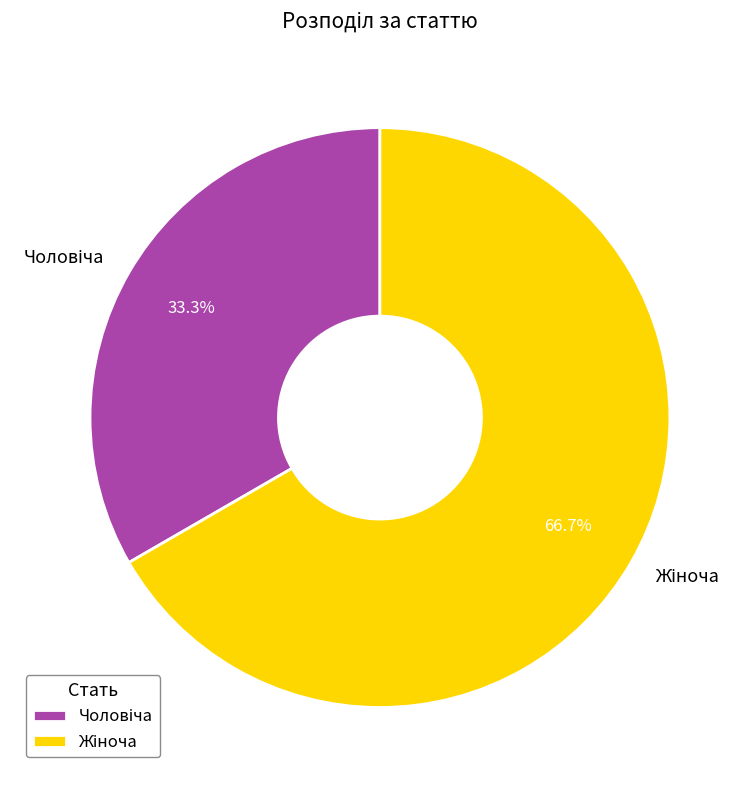

Is there any slice that represents more than half of the pie?

Yes